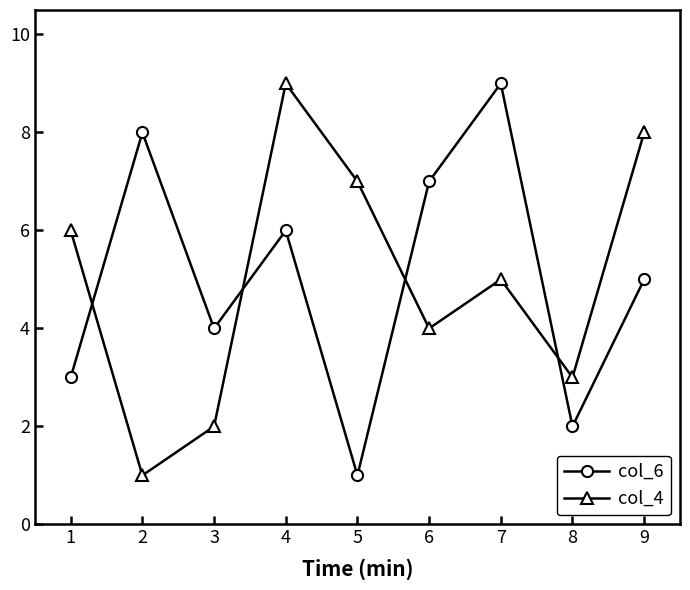

What is the difference between the maximum and minimum values in the col_6 series?

8